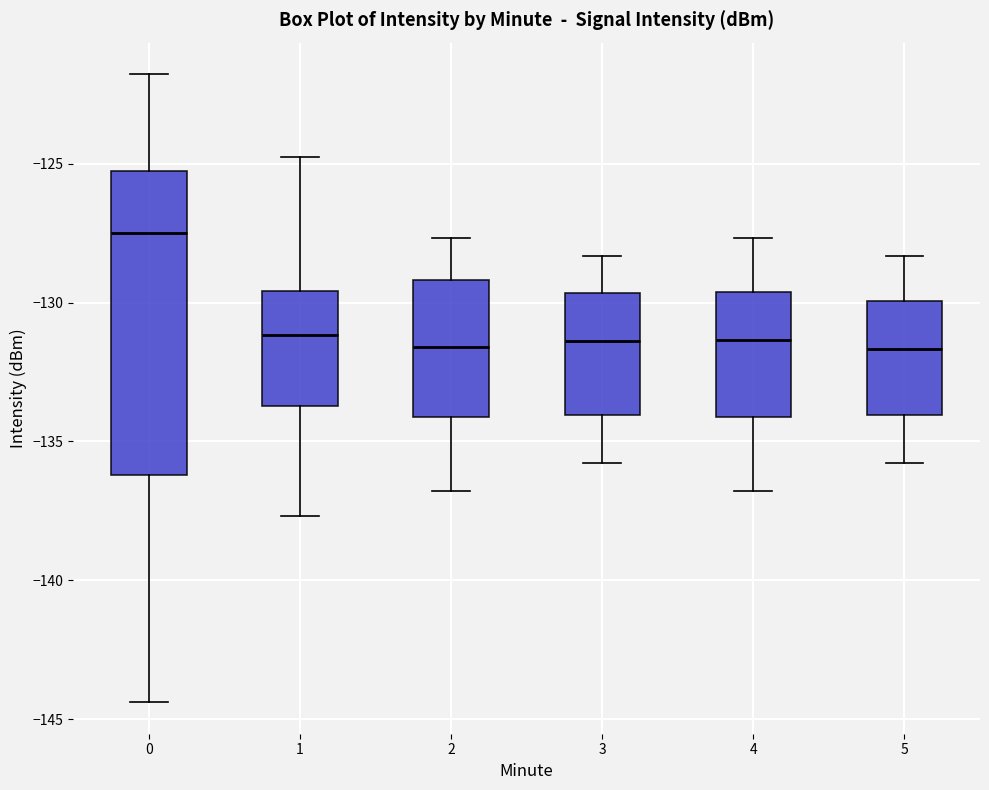

Where does the upper whisker of the box at x = 1 end on the y-axis? The values are not printed on the chart, so give them approximately, as read against the axis.

-125.0